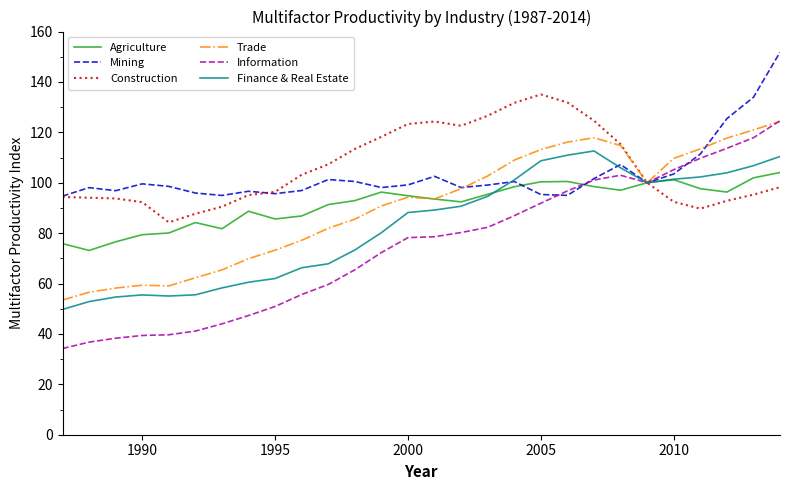

True or false: Agriculture has more than 0 interior local peaks.

True